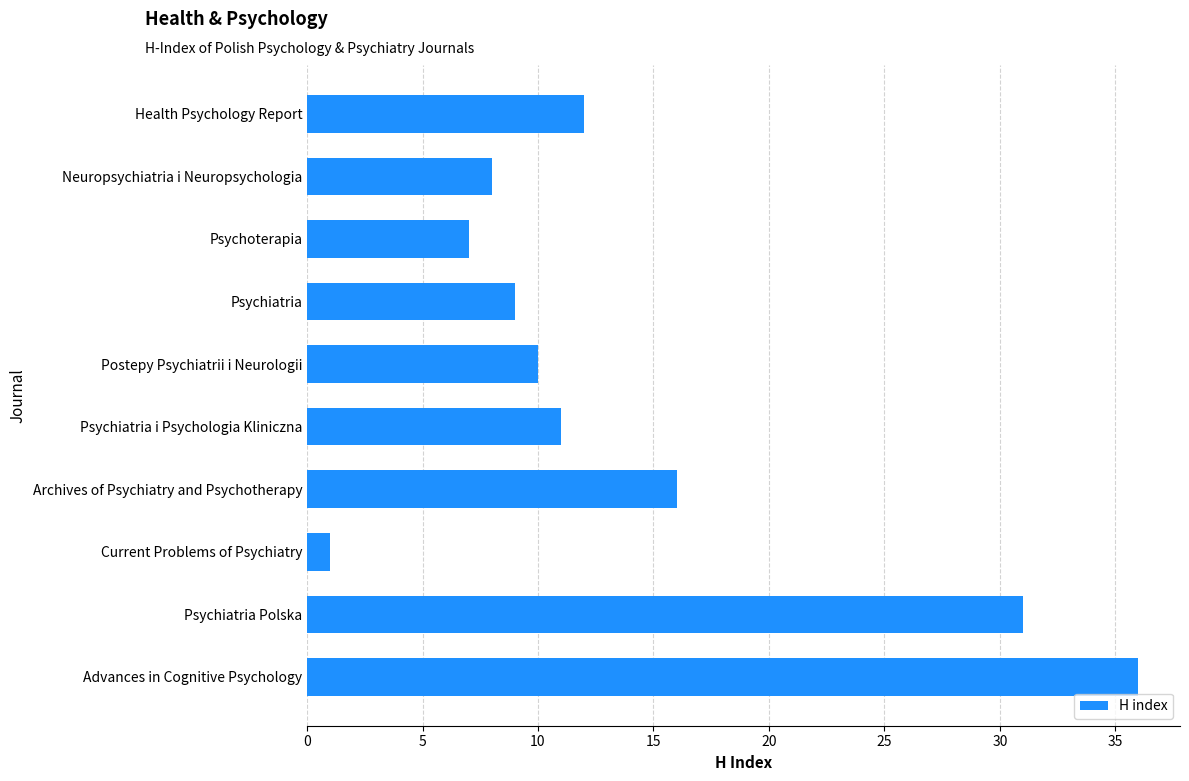

True or false: the data shows 31 at Psychiatria Polska.

True